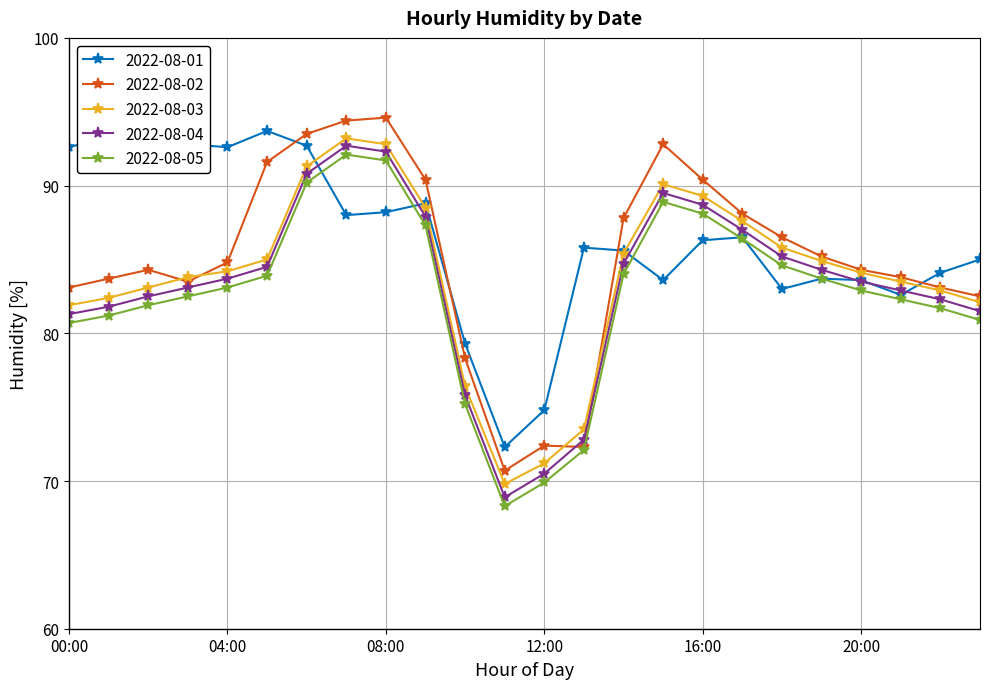

True or false: 2022-08-03 and 2022-08-05 intersect in this chart.

False